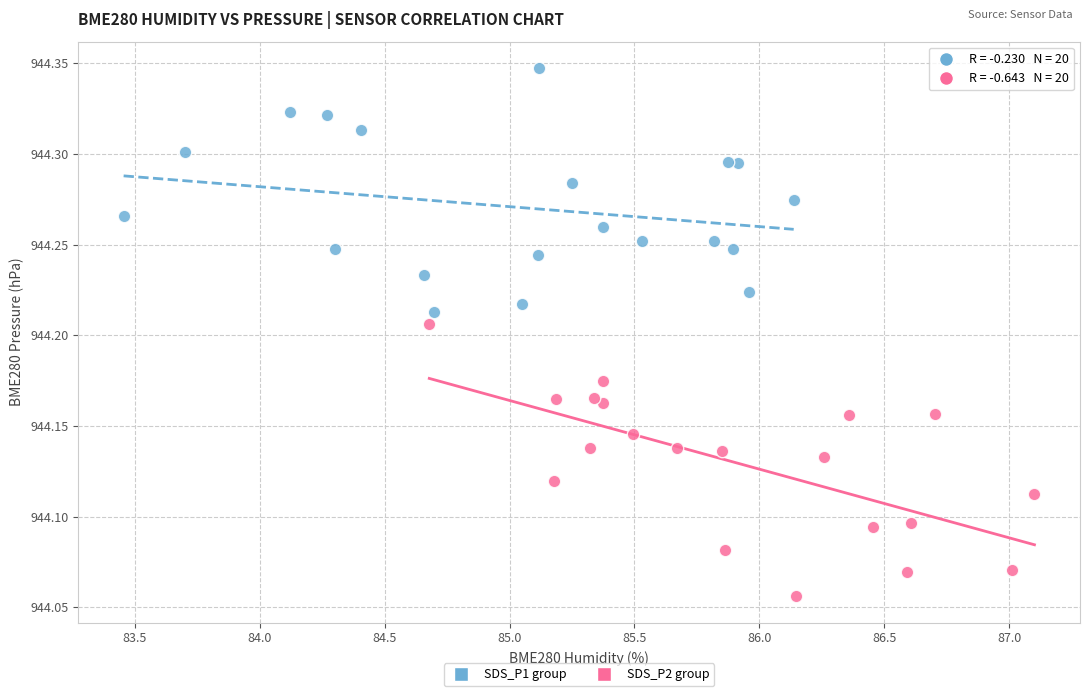

What are all the series names shown in the legend?

SDS_P1 group, SDS_P2 group